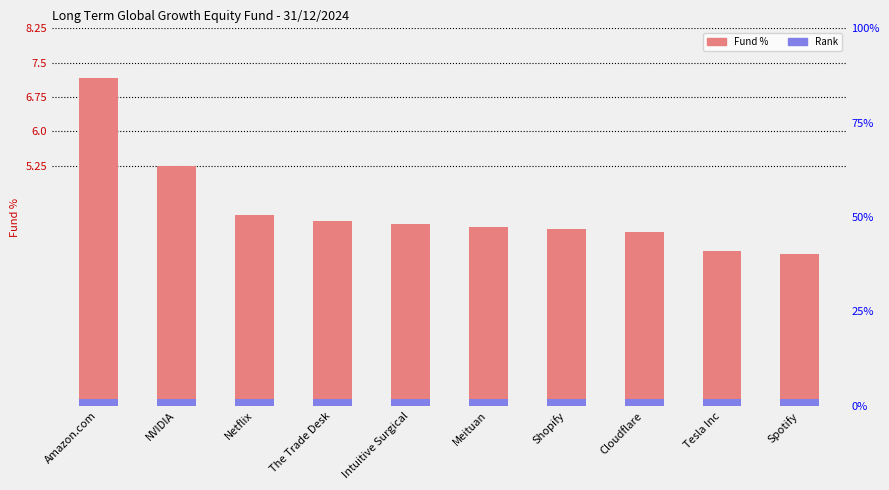

What is the total value across all series at Shopify?

4.0